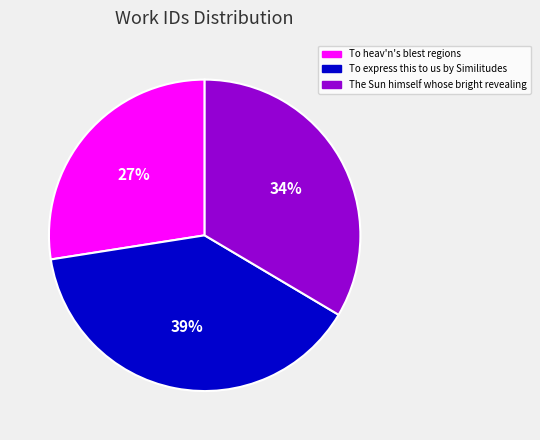

Is there a majority slice in this chart?

No